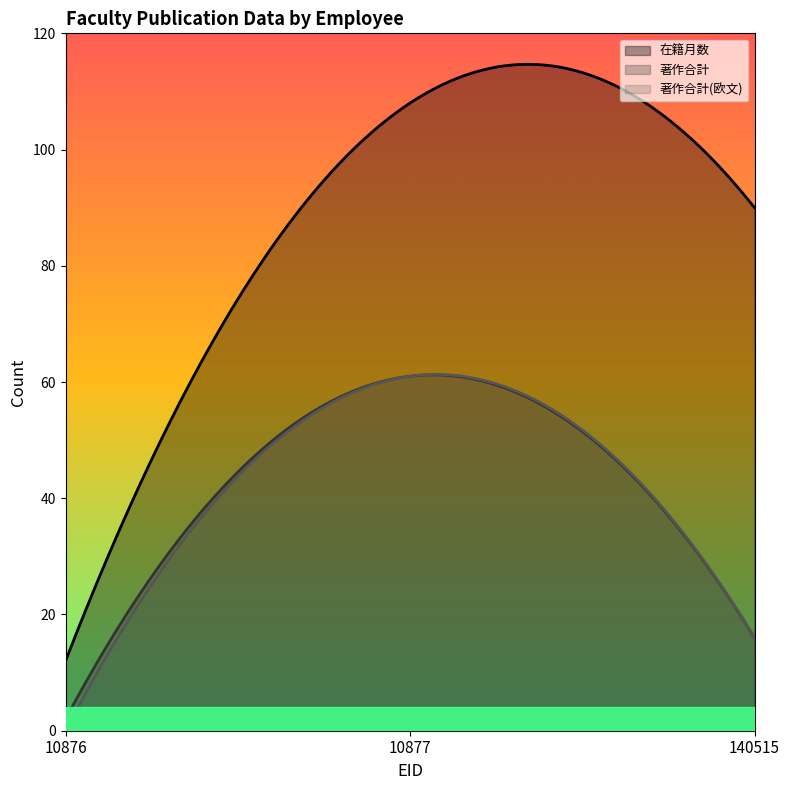

Is it true that 著作合計(欧文) equals 61 at 10877?

True